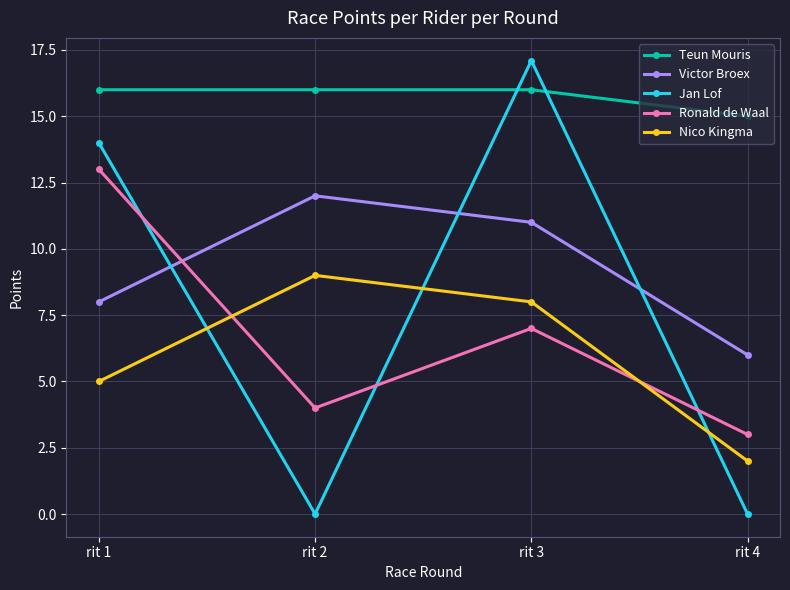

Does the chart have visible grid lines?

Yes